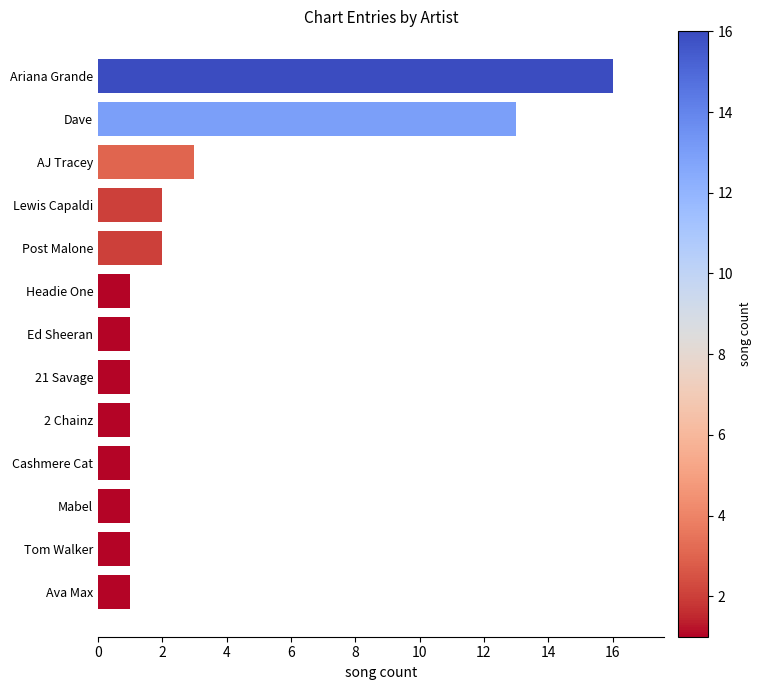

What is the difference between the maximum and minimum values?

15